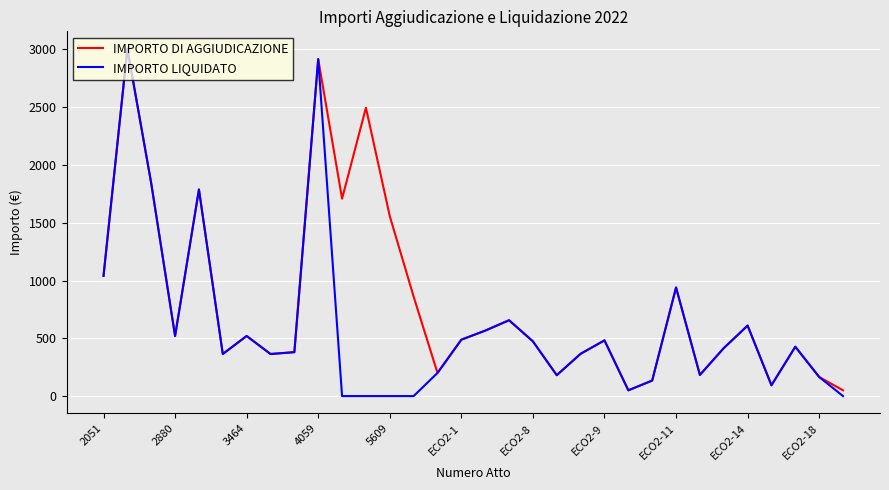

What is the difference between the maximum and minimum values in the IMPORTO DI AGGIUDICAZIONE series?

2955.6